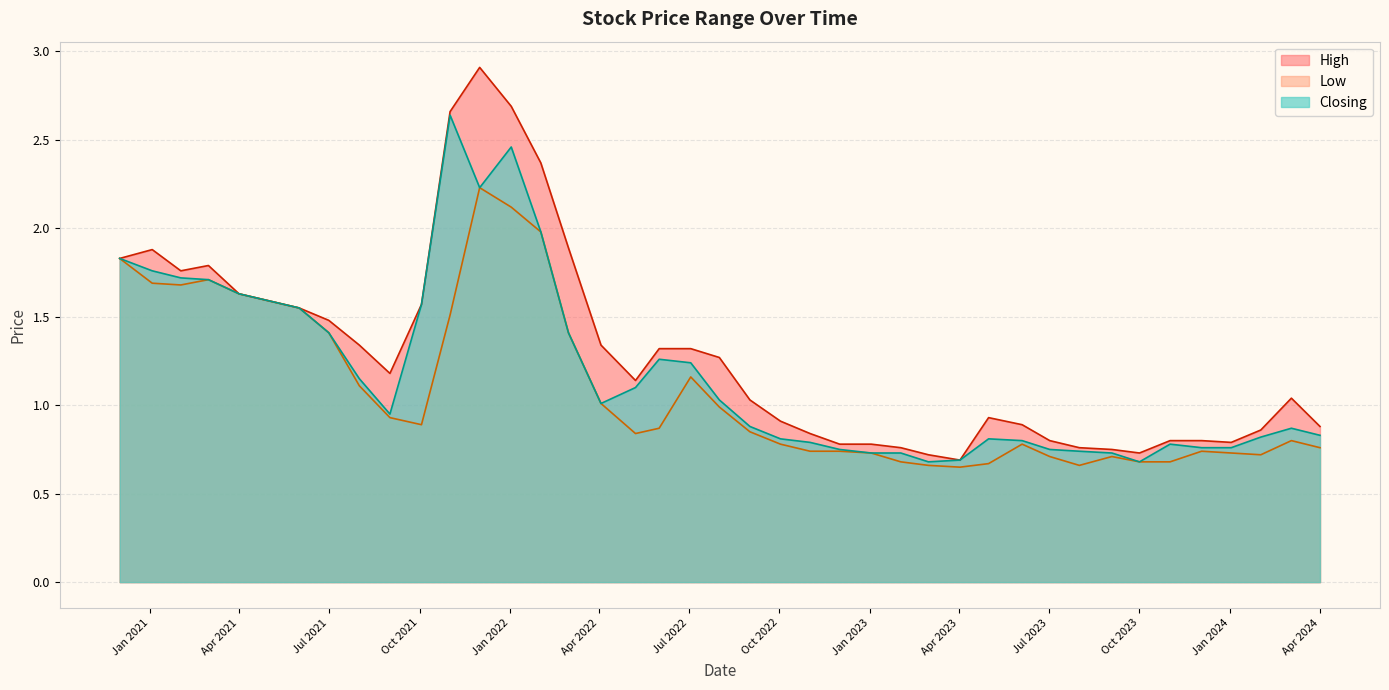

Reading left to right, extract all data points from this chart.

High: 01/04/2024=0.9	03/03/2024=1.0	01/02/2024=0.9	02/01/2024=0.8	03/12/2023=0.8	01/11/2023=0.8	01/10/2023=0.7	03/09/2023=0.8	01/08/2023=0.8	02/07/2023=0.8	04/06/2023=0.9	01/05/2023=0.9	02/04/2023=0.7	01/03/2023=0.7	01/02/2023=0.8	02/01/2023=0.8	01/12/2022=0.8	01/11/2022=0.8	02/10/2022=0.9	01/09/2022=1.0	01/08/2022=1.3	03/07/2022=1.3	01/06/2022=1.3	08/05/2022=1.1	03/04/2022=1.3	01/03/2022=1.9	01/02/2022=2.4	02/01/2022=2.7	01/12/2021=2.9	01/11/2021=2.7	03/10/2021=1.6	01/09/2021=1.2	01/08/2021=1.3	01/07/2021=1.5	01/06/2021=1.6	01/04/2021=1.6	01/03/2021=1.8	01/02/2021=1.8	03/01/2021=1.9	01/12/2020=1.8
Low: 01/04/2024=0.8	03/03/2024=0.8	01/02/2024=0.7	02/01/2024=0.7	03/12/2023=0.7	01/11/2023=0.7	01/10/2023=0.7	03/09/2023=0.7	01/08/2023=0.7	02/07/2023=0.7	04/06/2023=0.8	01/05/2023=0.7	02/04/2023=0.7	01/03/2023=0.7	01/02/2023=0.7	02/01/2023=0.7	01/12/2022=0.7	01/11/2022=0.7	02/10/2022=0.8	01/09/2022=0.8	01/08/2022=1.0	03/07/2022=1.2	01/06/2022=0.9	08/05/2022=0.8	03/04/2022=1.0	01/03/2022=1.4	01/02/2022=2.0	02/01/2022=2.1	01/12/2021=2.2	01/11/2021=1.5	03/10/2021=0.9	01/09/2021=0.9	01/08/2021=1.1	01/07/2021=1.4	01/06/2021=1.6	01/04/2021=1.6	01/03/2021=1.7	01/02/2021=1.7	03/01/2021=1.7	01/12/2020=1.8
Closing: 01/04/2024=0.8	03/03/2024=0.9	01/02/2024=0.8	02/01/2024=0.8	03/12/2023=0.8	01/11/2023=0.8	01/10/2023=0.7	03/09/2023=0.7	01/08/2023=0.7	02/07/2023=0.8	04/06/2023=0.8	01/05/2023=0.8	02/04/2023=0.7	01/03/2023=0.7	01/02/2023=0.7	02/01/2023=0.7	01/12/2022=0.8	01/11/2022=0.8	02/10/2022=0.8	01/09/2022=0.9	01/08/2022=1.0	03/07/2022=1.2	01/06/2022=1.3	08/05/2022=1.1	03/04/2022=1.0	01/03/2022=1.4	01/02/2022=2.0	02/01/2022=2.5	01/12/2021=2.2	01/11/2021=2.6	03/10/2021=1.6	01/09/2021=0.9	01/08/2021=1.1	01/07/2021=1.4	01/06/2021=1.6	01/04/2021=1.6	01/03/2021=1.7	01/02/2021=1.7	03/01/2021=1.8	01/12/2020=1.8